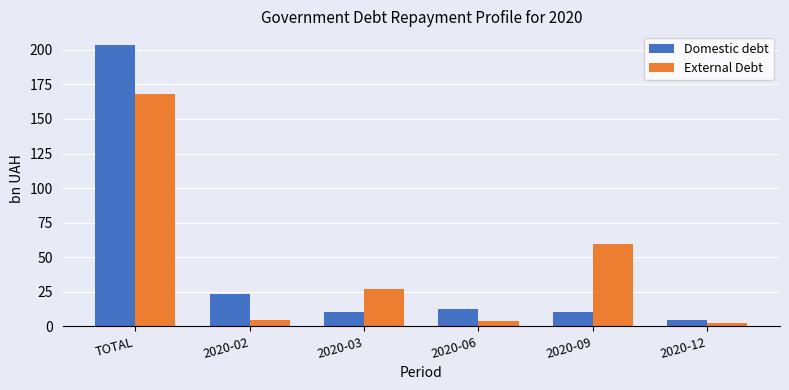

Is it true that Domestic debt equals 10.5 at 2020-09?

True